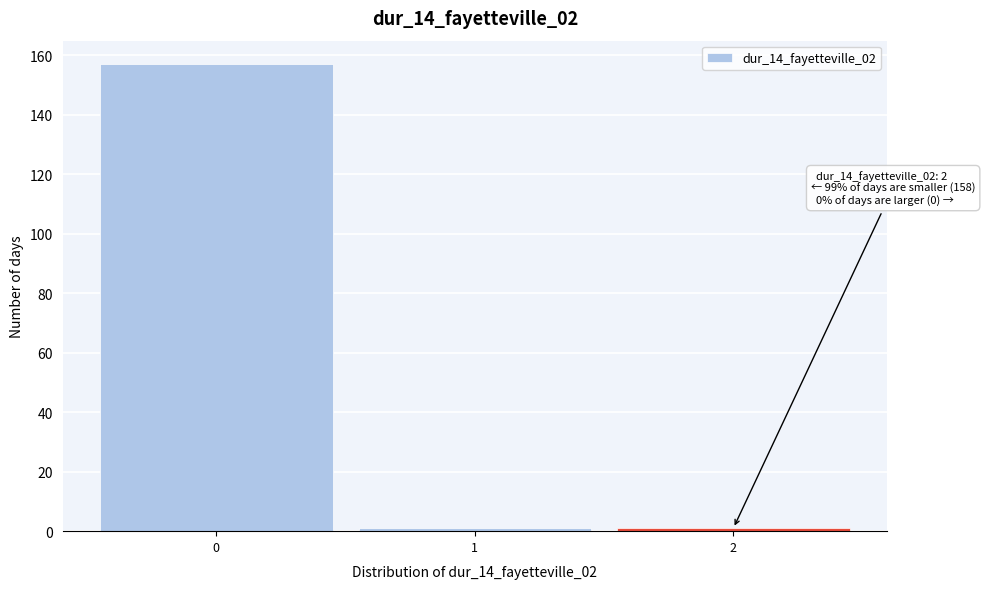

Which range on the x-axis has the tallest bar?

-0.5 to 0.5